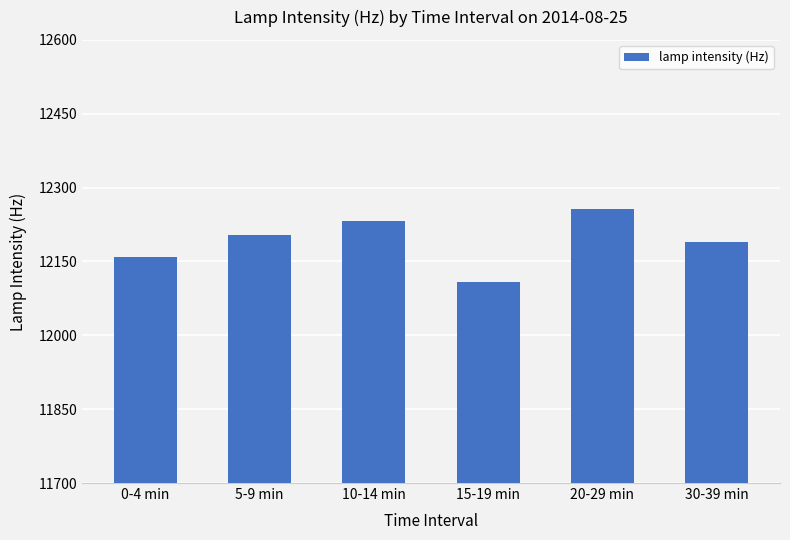

At which category does the chart reach its peak across all series?

20-29 min